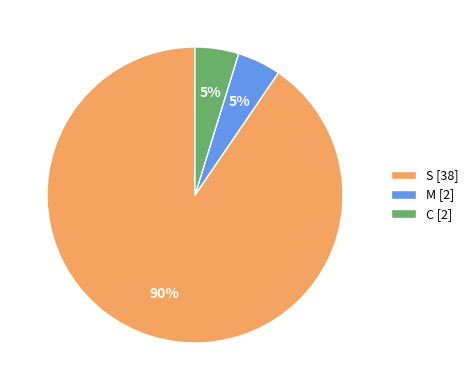

Combined, do C [2] and S [38] account for over 50%?

Yes